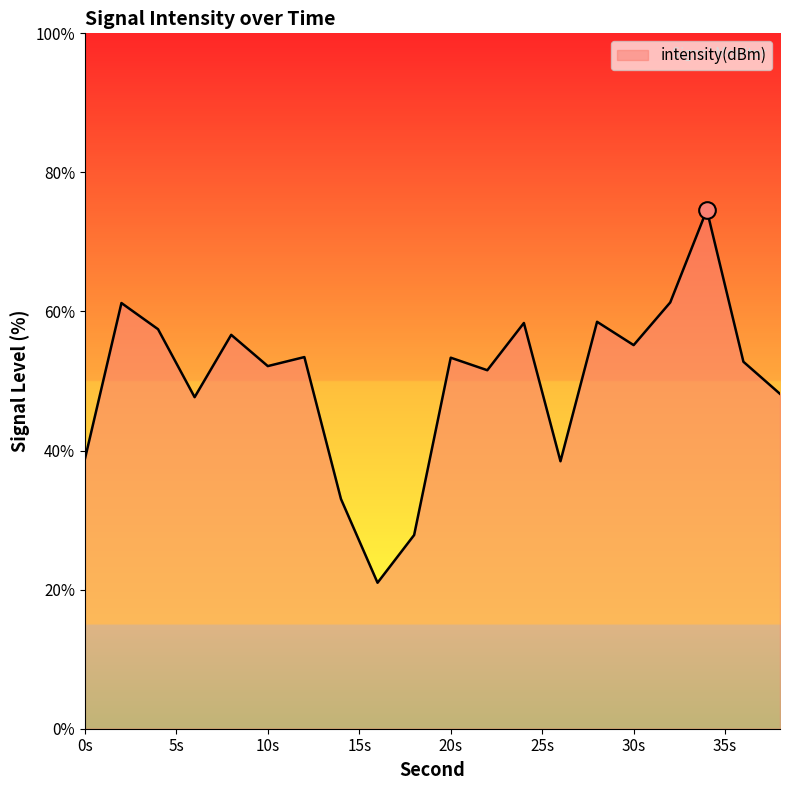

What is the difference between the maximum and minimum values?

53.6